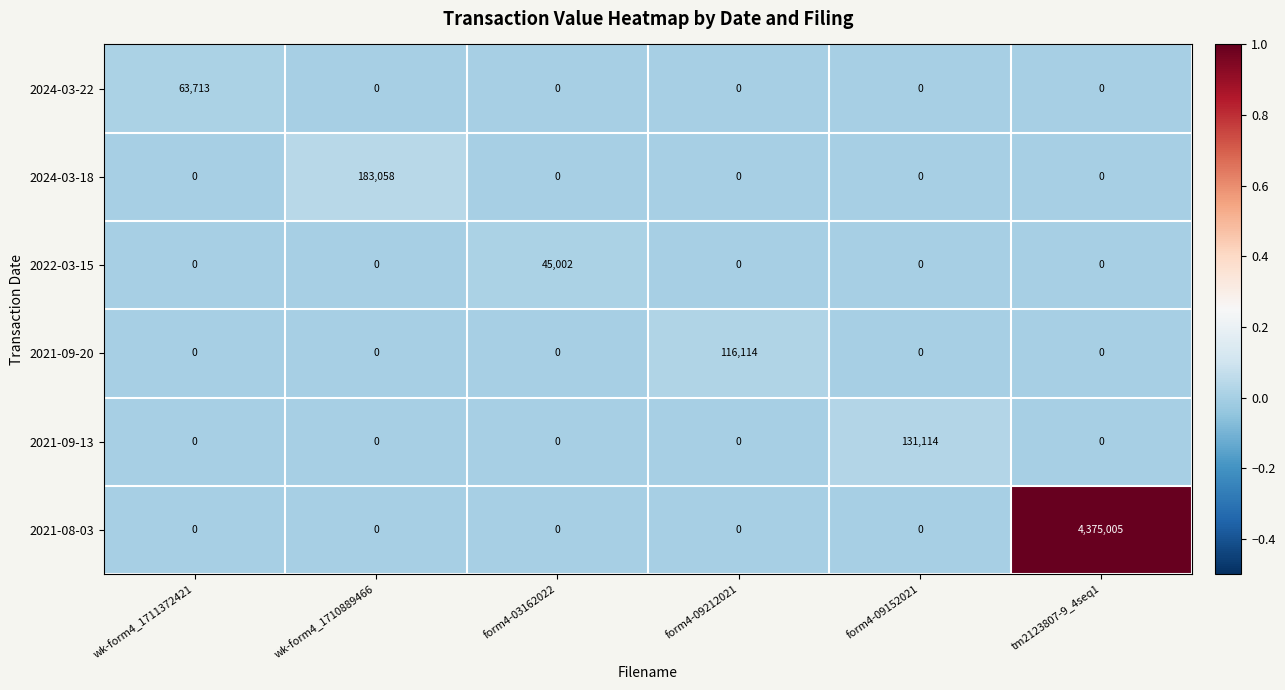

True or false: 2022-03-15 has a value of -22827 at form4-09212021.

False